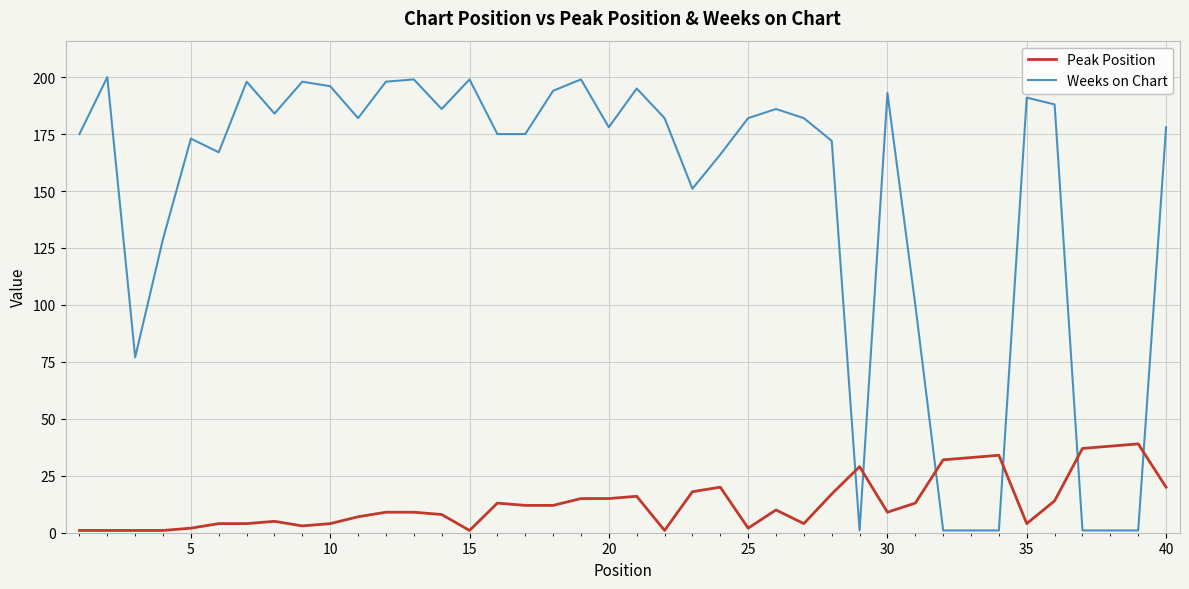

True or false: Weeks on Chart has more than 0 points higher than both neighbors.

True